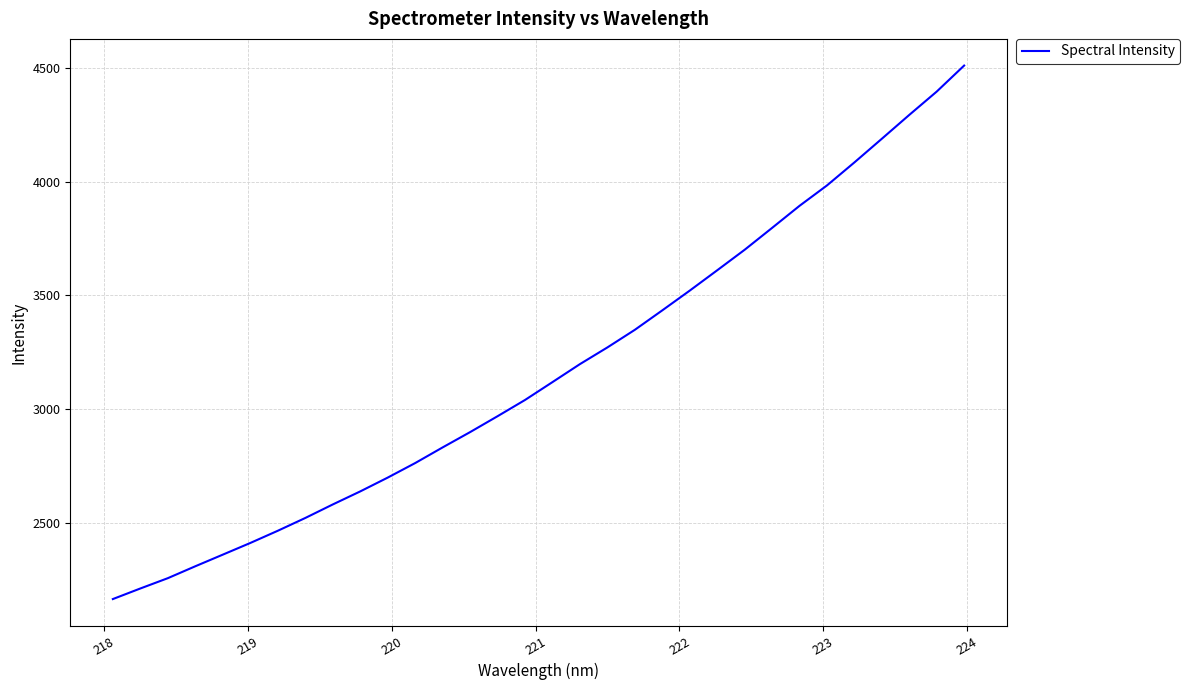

What is the smallest value displayed?

2167.5